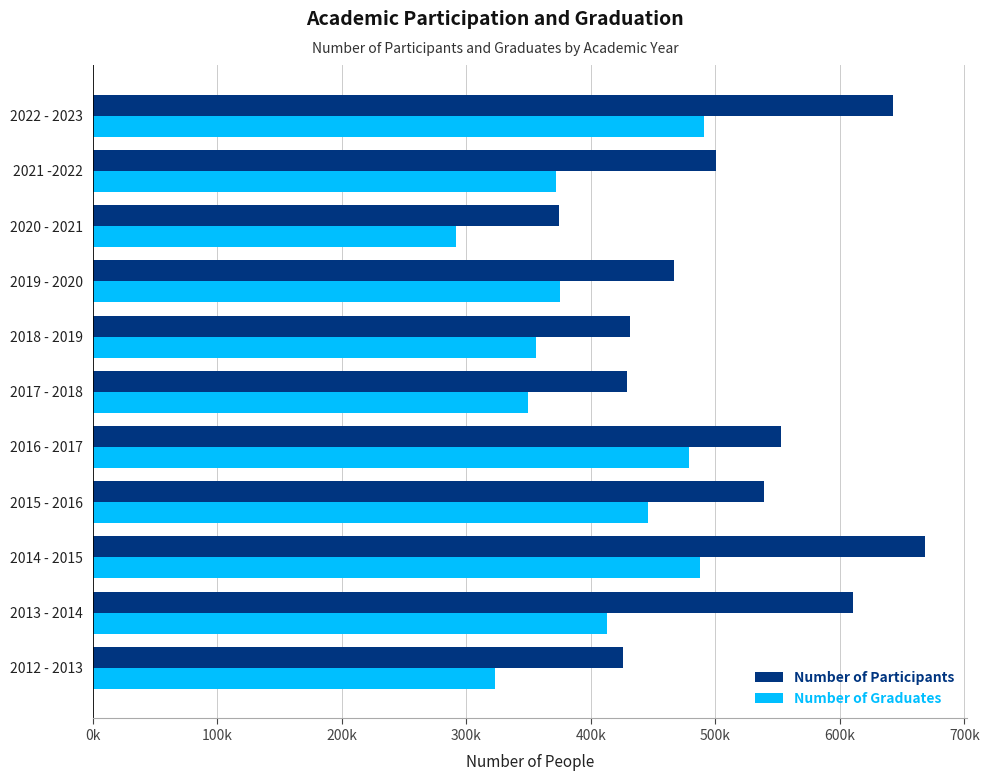

What is the value of the Number of Graduates bar at the 11th from the left?

491170